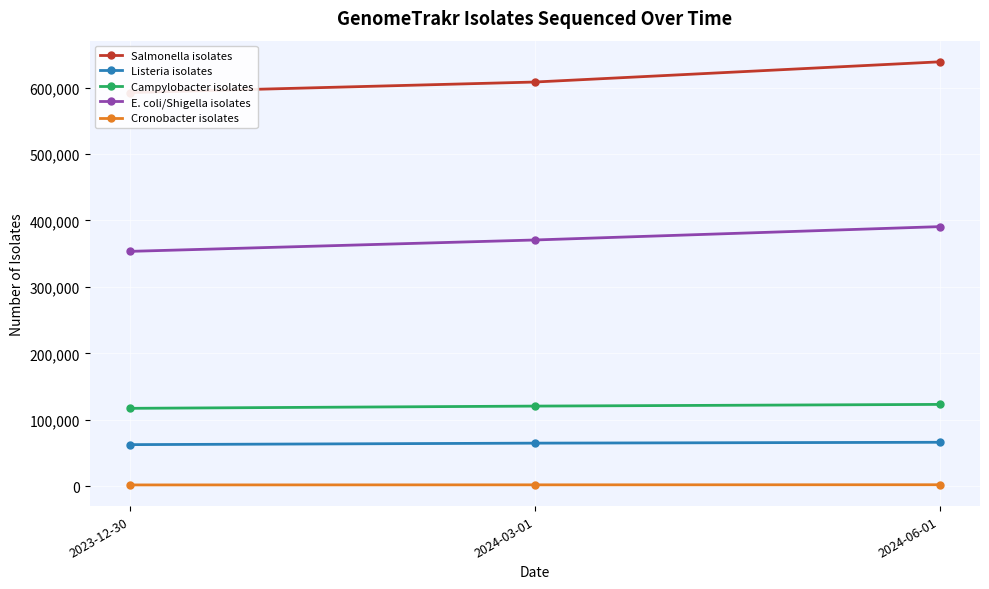

Is this an area chart (filled region under the line)?

No